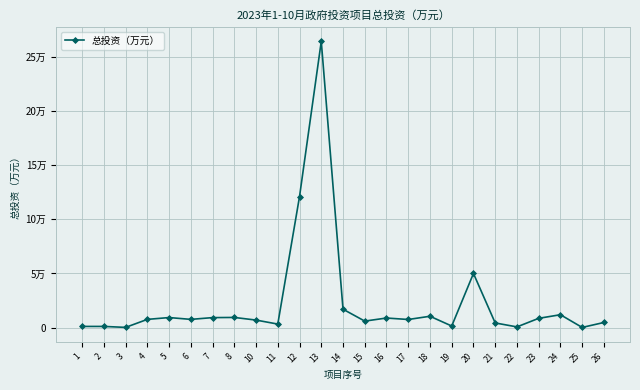

True or false: the data shows 10513.8 at 18.

True